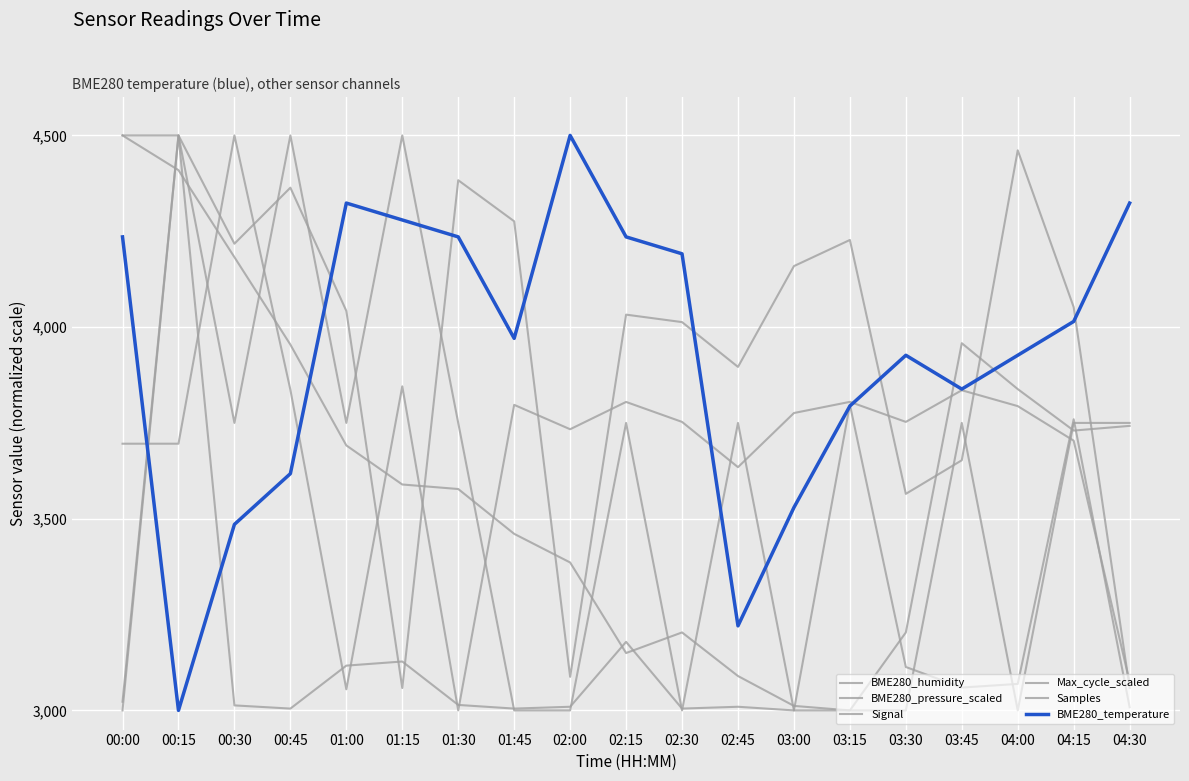

Read the Samples value at 03:45.

3835.2